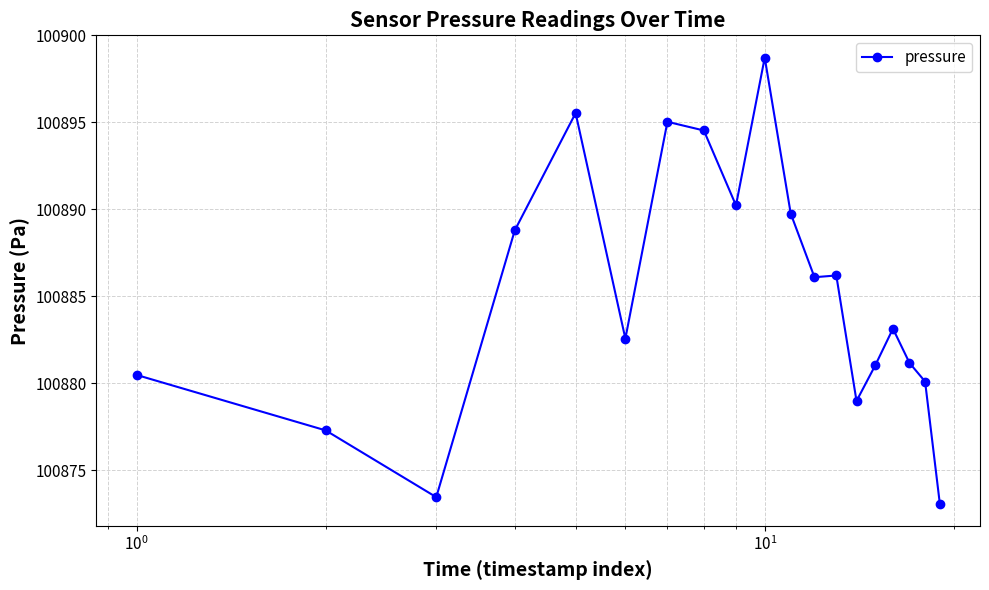

What is the average value?

100885.1